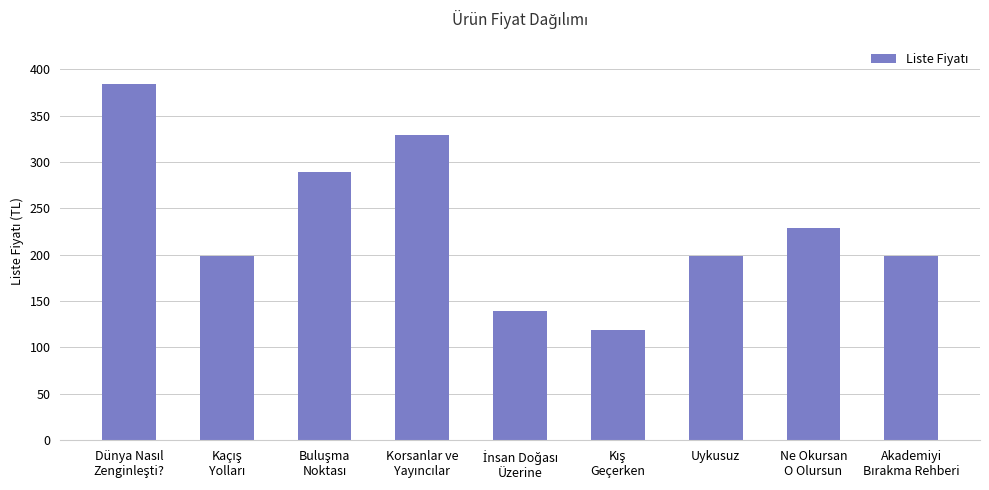

Are the bars grouped side by side (vs. stacked)?

No